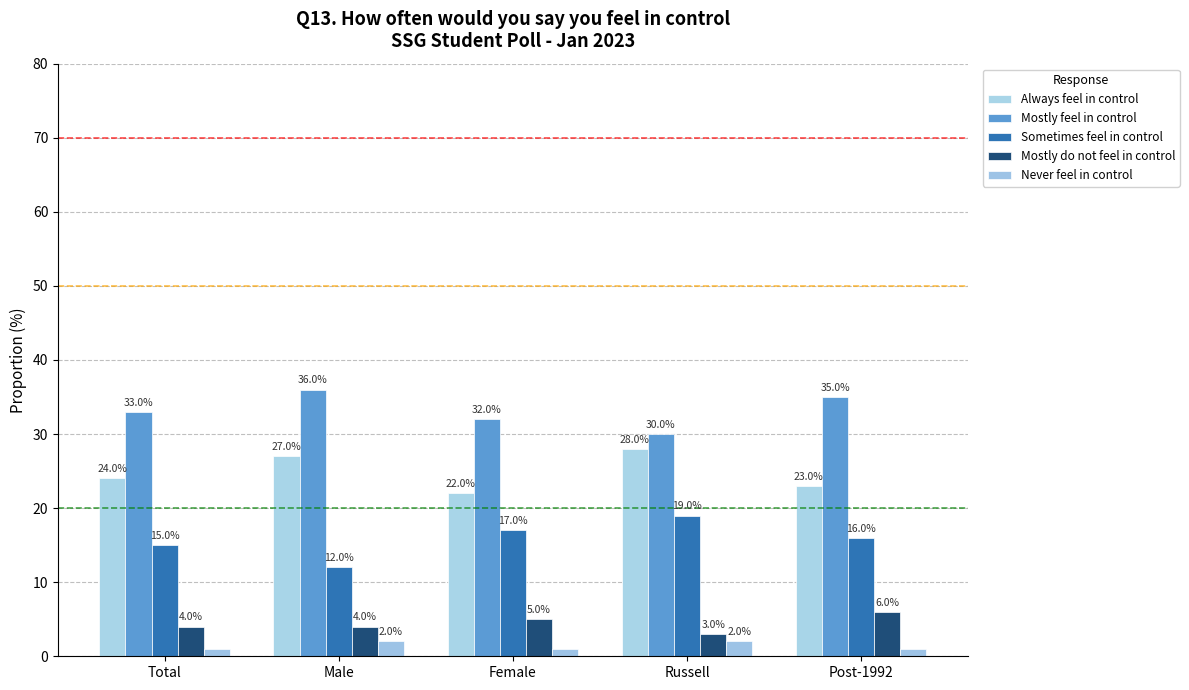

What position from the left is Male?

2